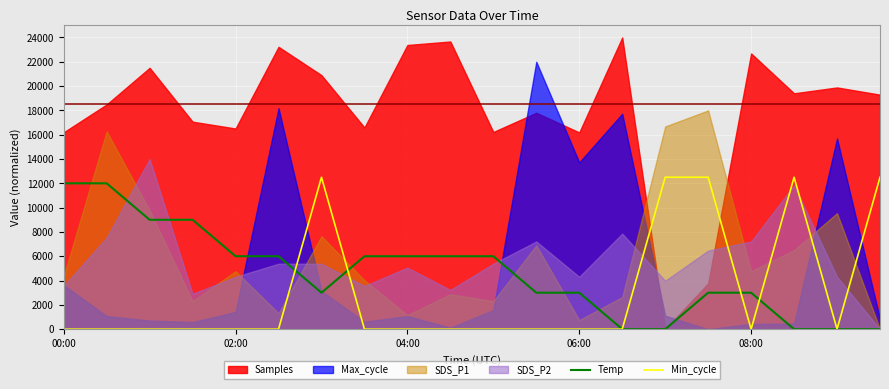

Where do Temp and Min_cycle first cross each other?

5 and 6